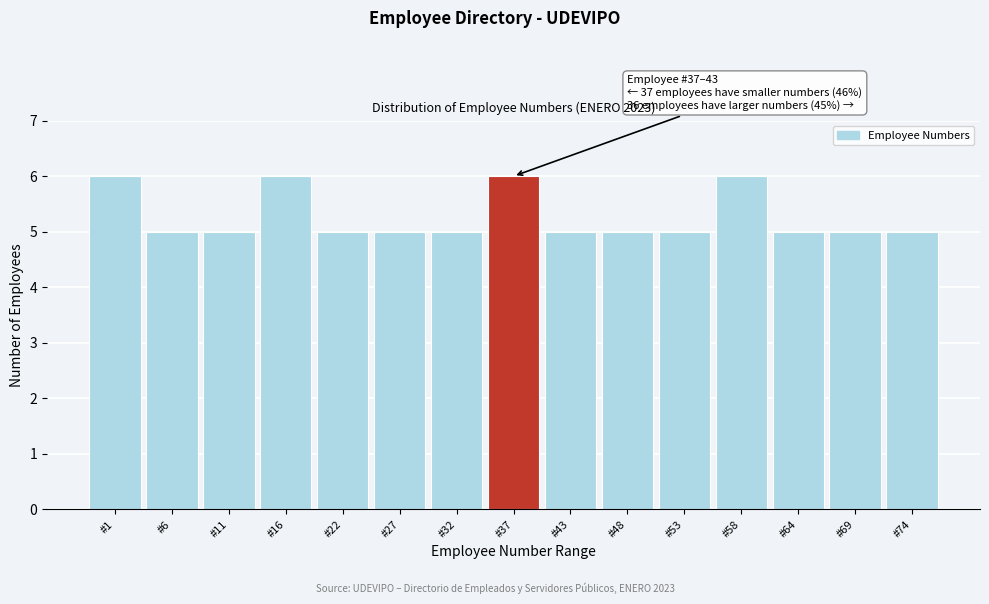

Reading left to right, extract all data points from this chart.

6	5	5	6	5	5	5	6	5	5	5	6	5	5	5